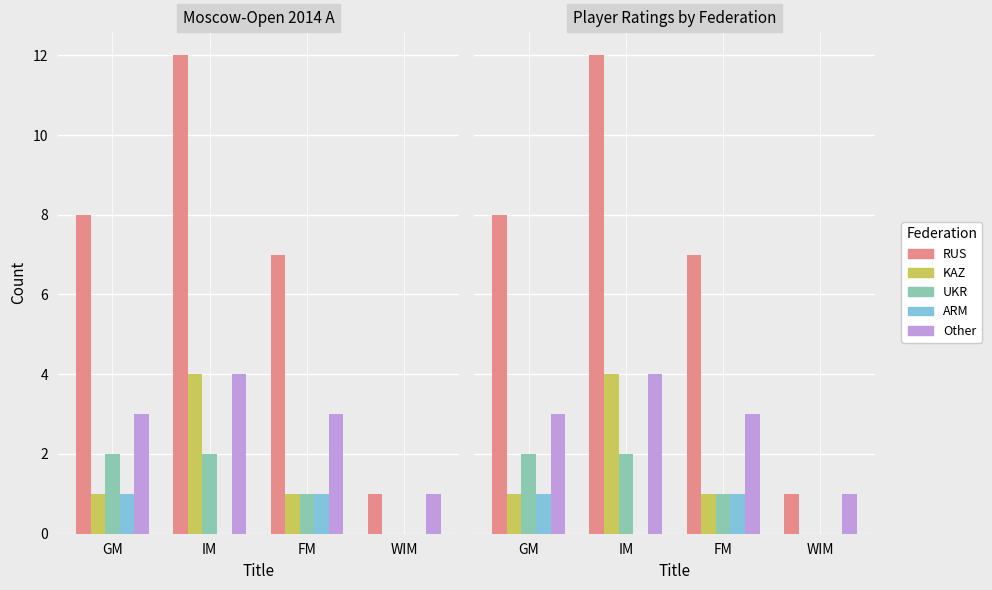

Reading left to right, transcribe all the data shown in this chart.

RUS: GM=8	IM=12	FM=7	WIM=1
KAZ: GM=1	IM=4	FM=1	WIM=0
UKR: GM=2	IM=2	FM=1	WIM=0
ARM: GM=1	IM=0	FM=1	WIM=0
Other: GM=3	IM=4	FM=3	WIM=1